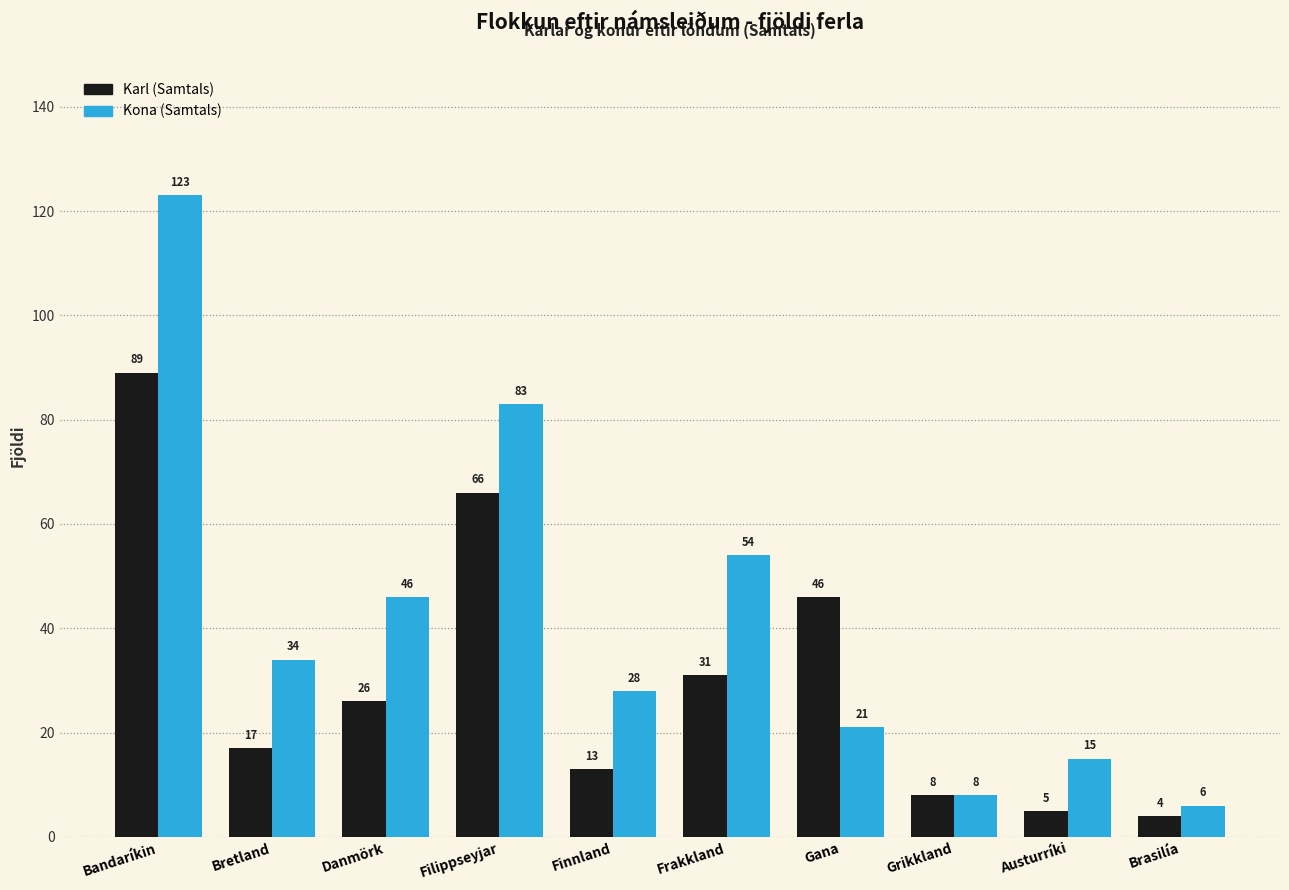

Does the chart contain any negative values?

No